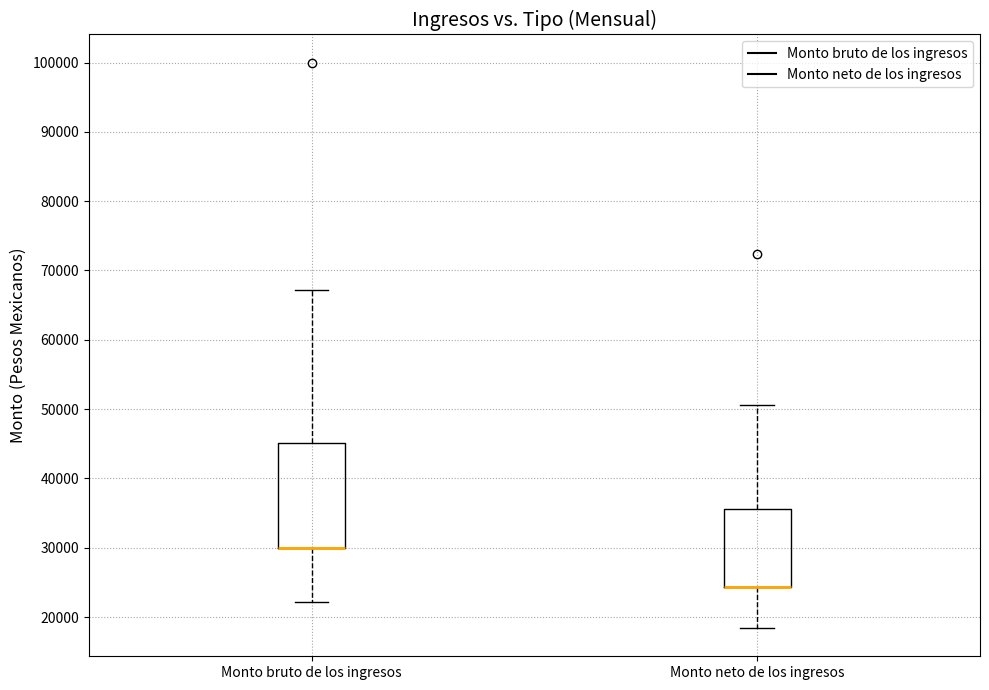

Which box is the tallest, from its lower edge to its upper edge?

Monto bruto de los ingresos